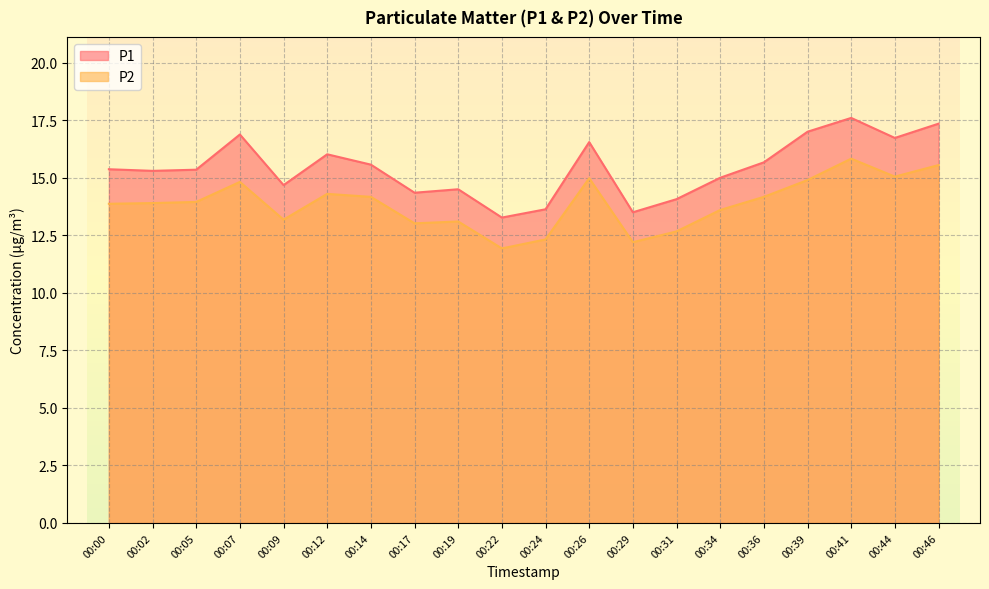

How many data points does each series have?

20